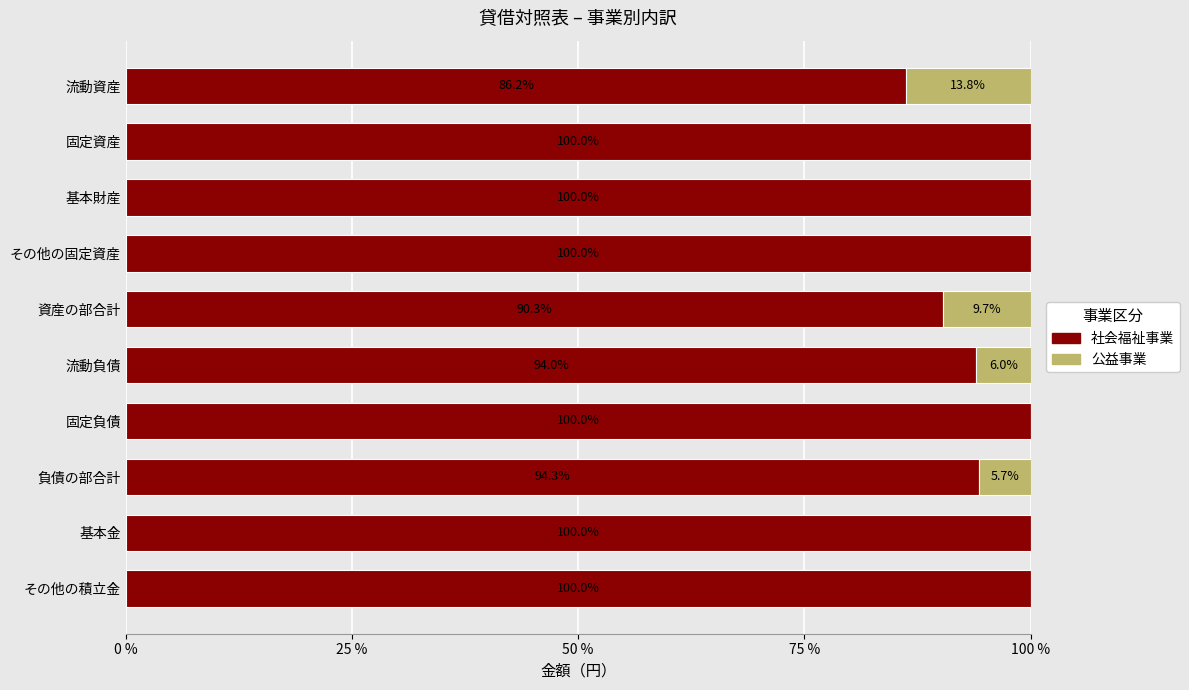

What is the total value across all series at その他の積立金?

100.0